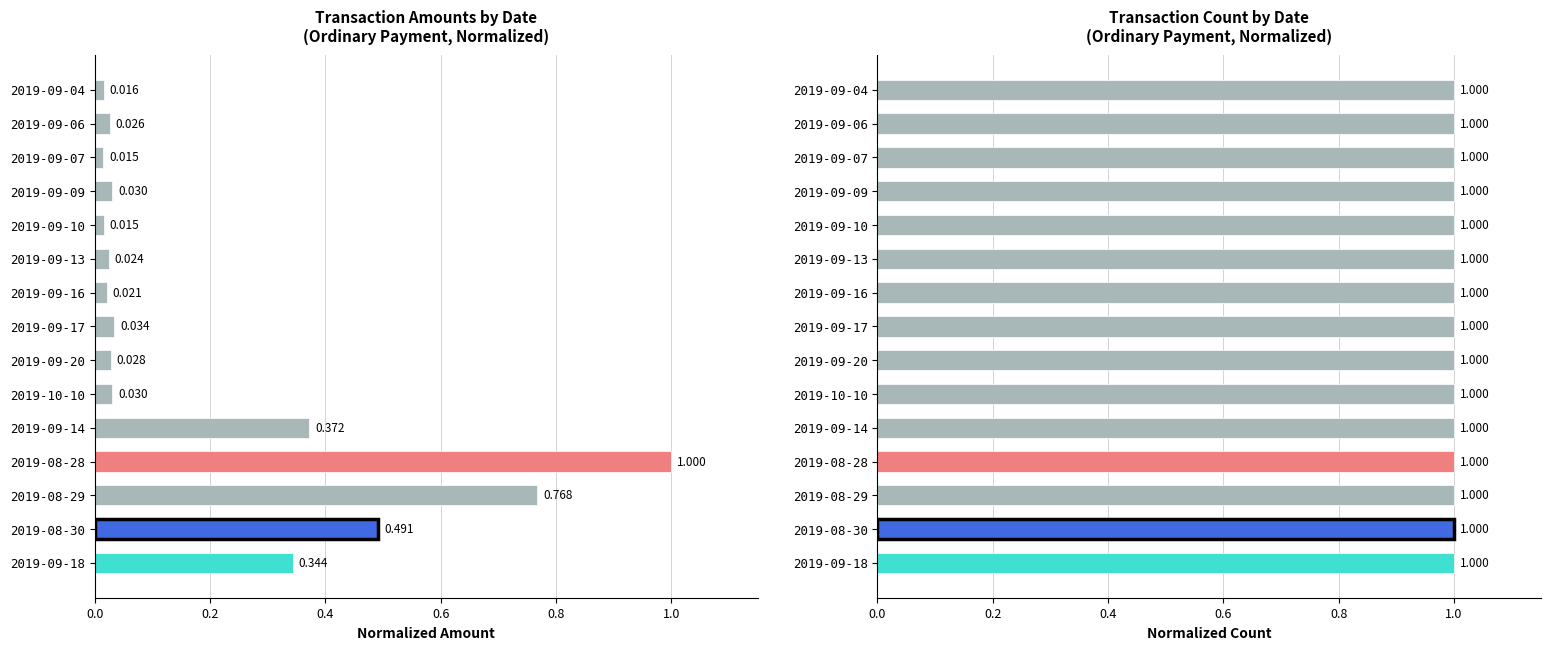

How many categories are shown in the chart?

15